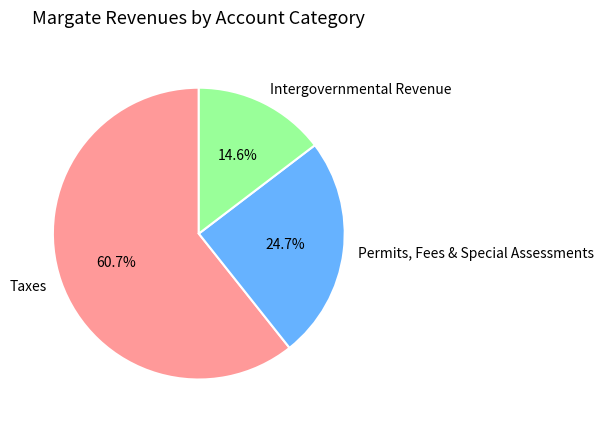

Which has a higher value, Taxes or Permits, Fees & Special Assessments?

Taxes